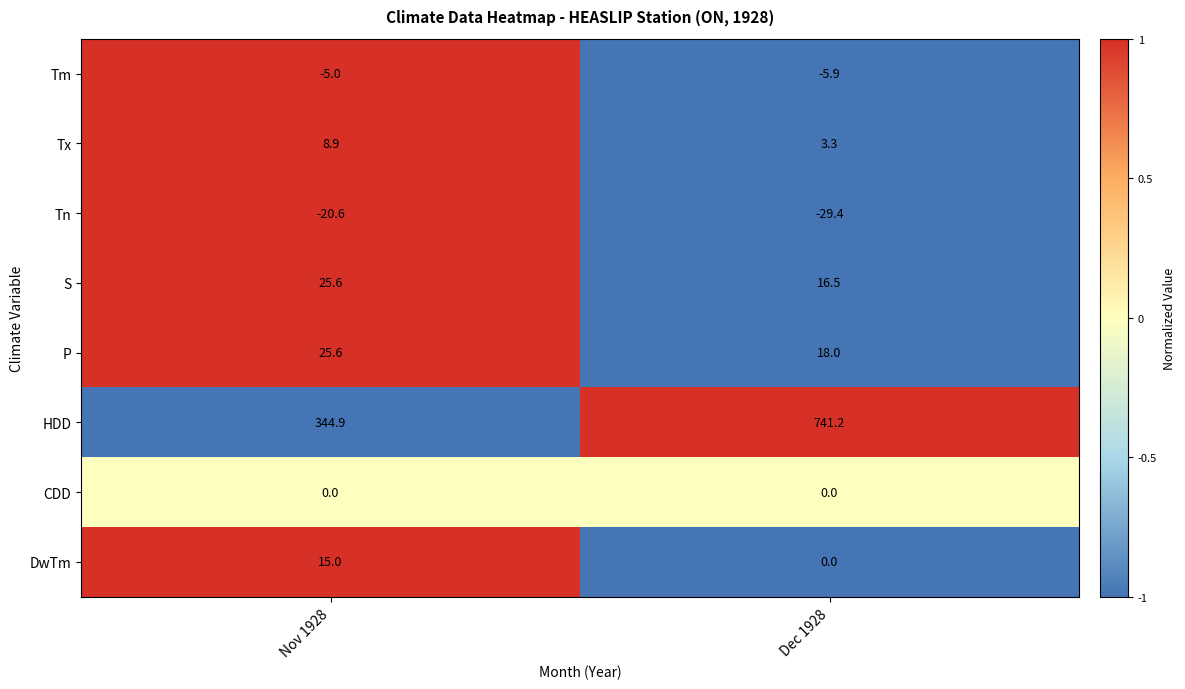

What is the greatest value displayed?

741.2